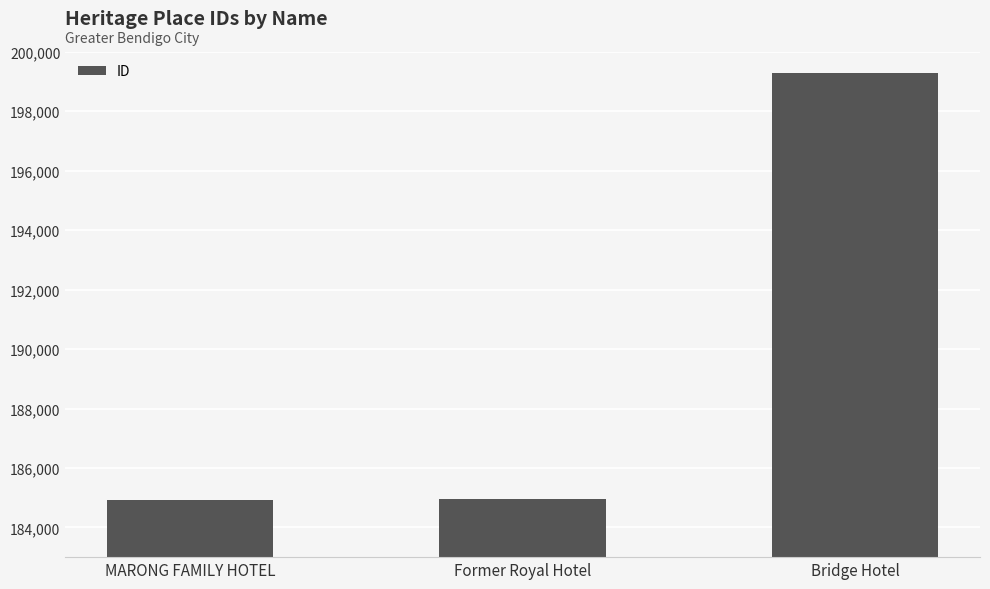

Is it true that the value at MARONG FAMILY HOTEL is 184931?

True